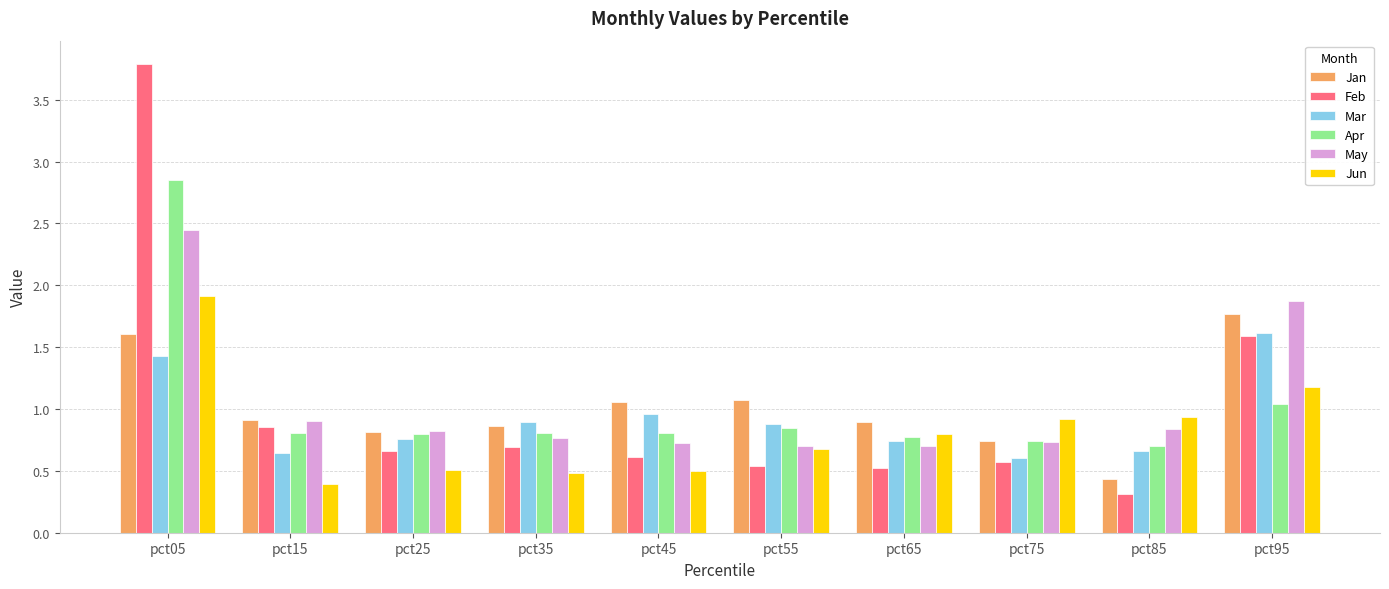

Which series has the largest range (max minus min)?

Feb